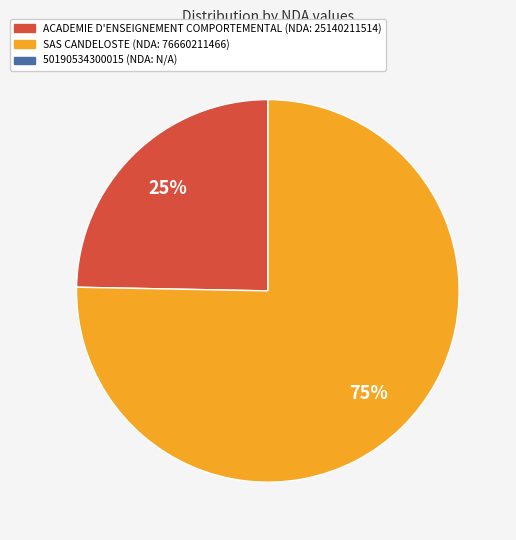

Is there a majority slice in this chart?

Yes